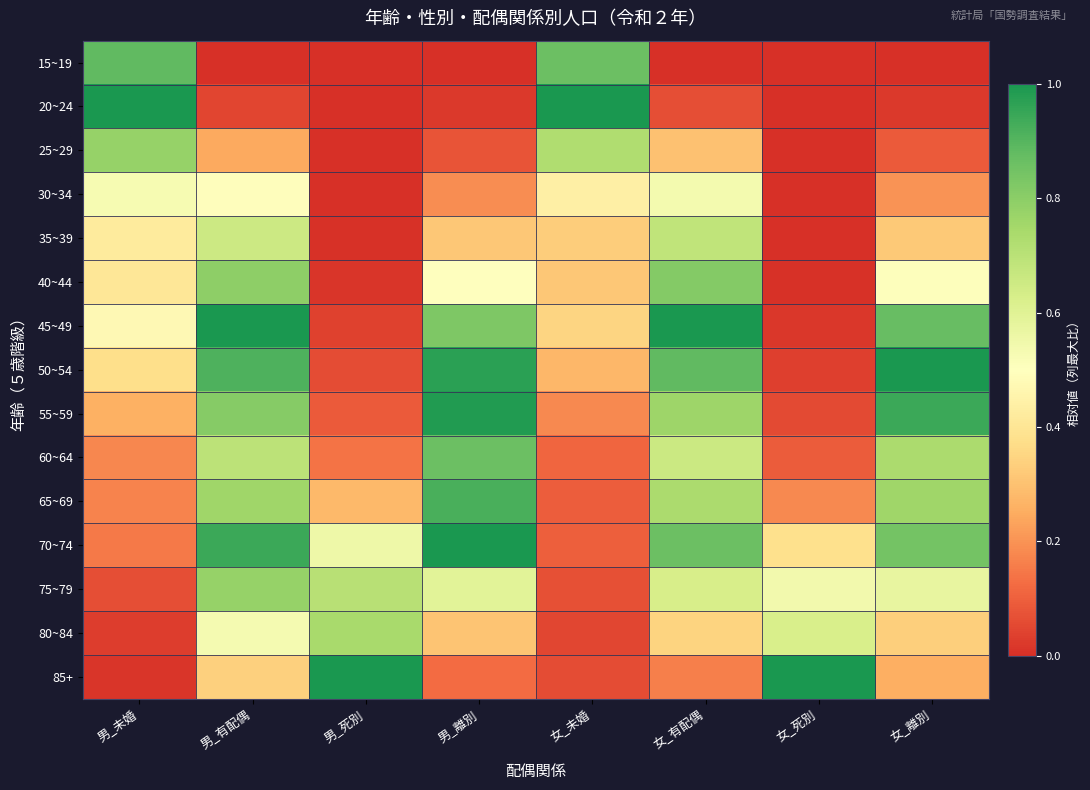

At how many categories does at least one series exceed 0?

8